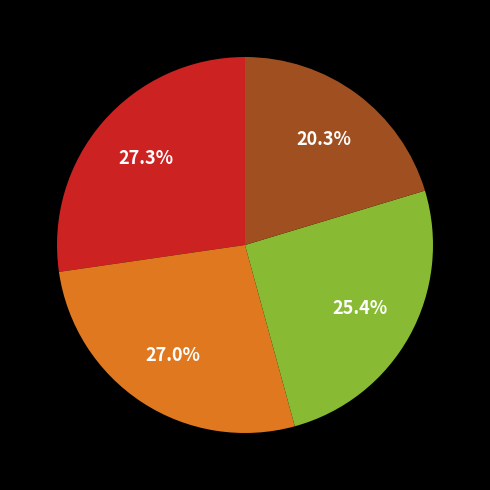

Is there any slice that represents more than half of the pie?

No